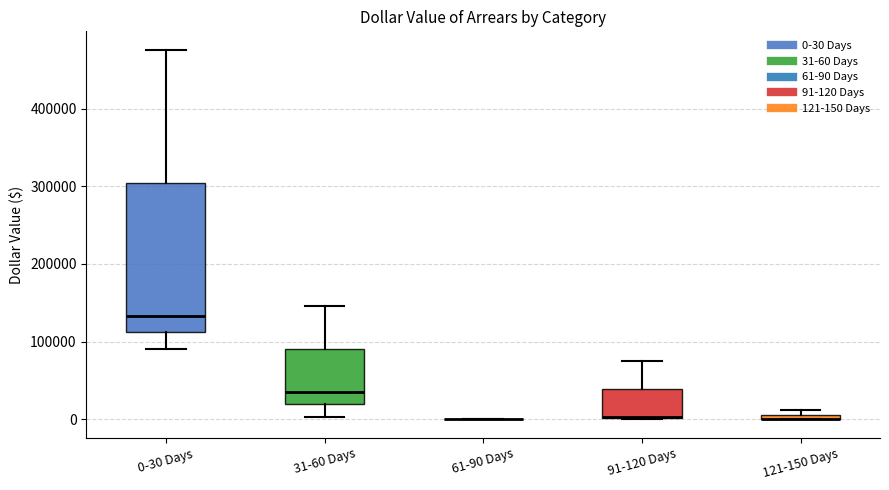

Which box is the tallest, from its lower edge to its upper edge?

0-30 Days